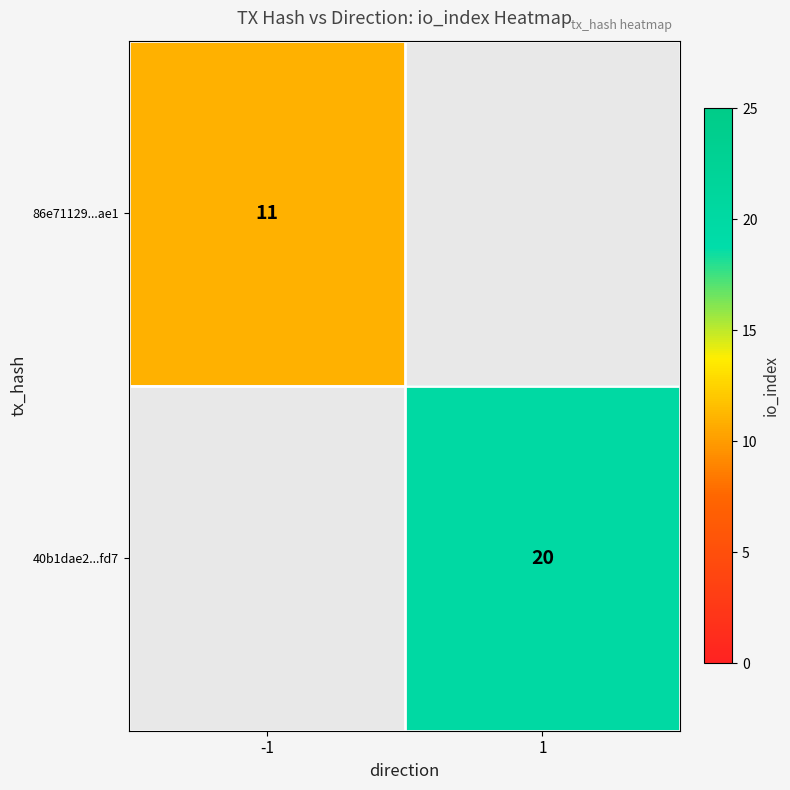

The value of 86e71129...ae1 at -1 is 18. True or false?

False